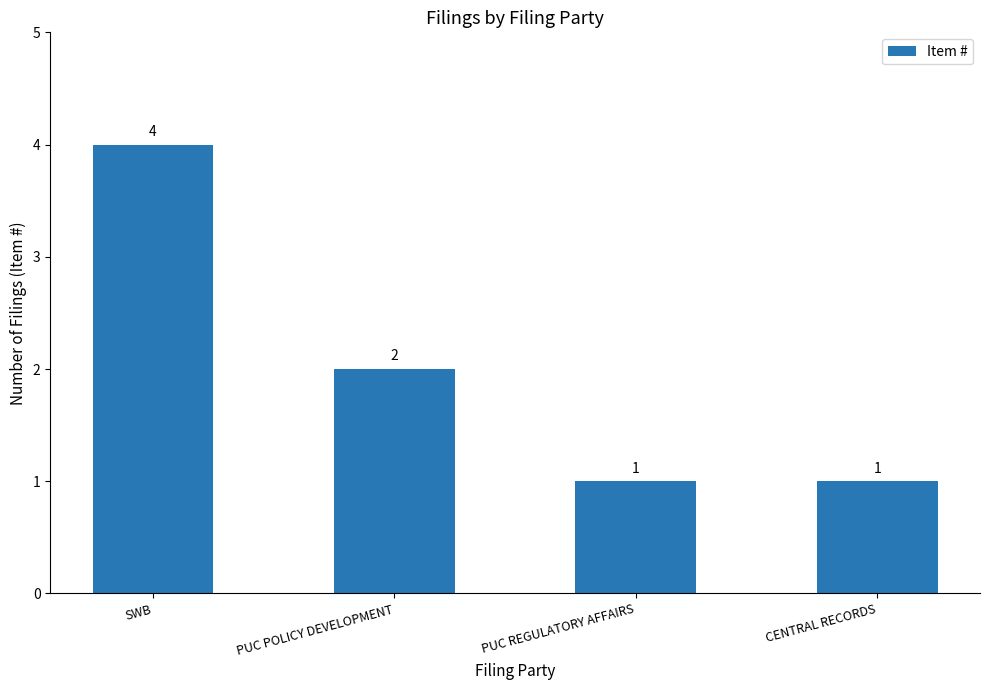

Approximately how many times larger is the value at PUC REGULATORY AFFAIRS compared to CENTRAL RECORDS?

1.0